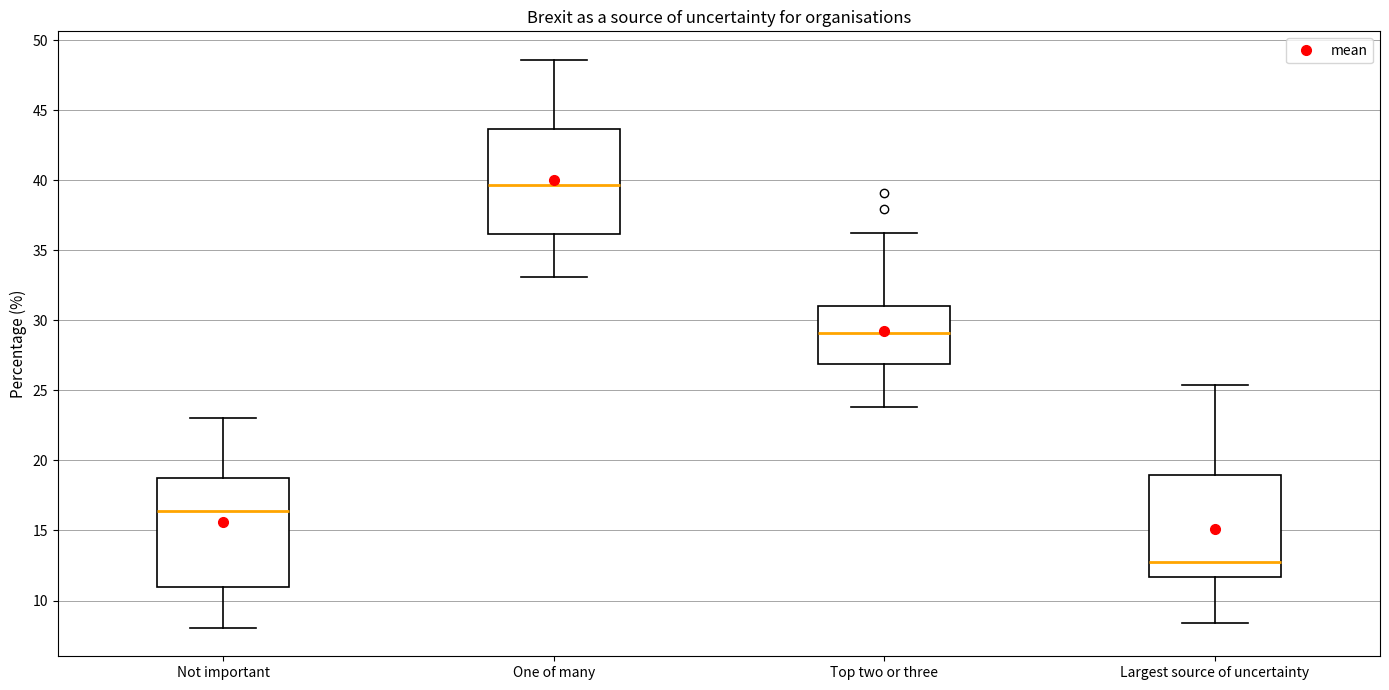

Which box's median line is the lowest?

Largest source of uncertainty